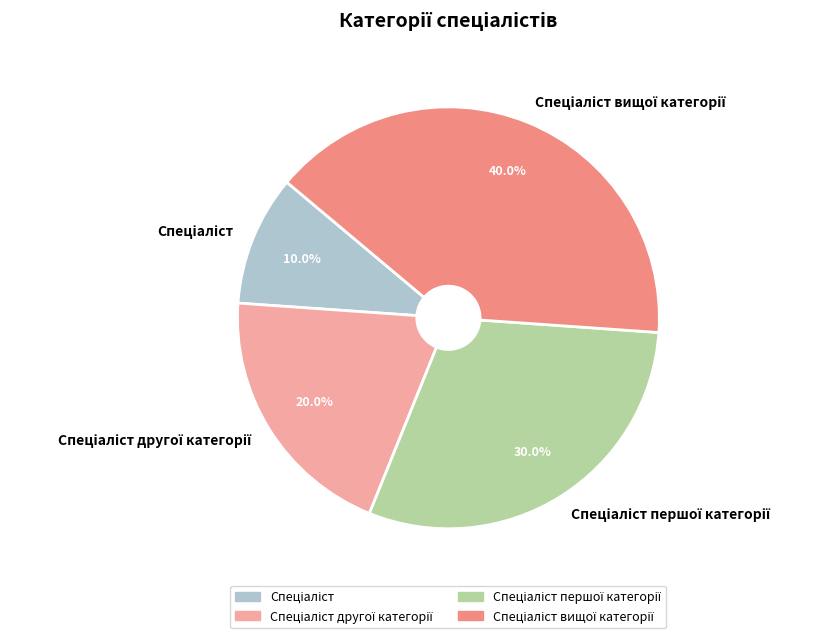

Is there a majority slice in this chart?

No